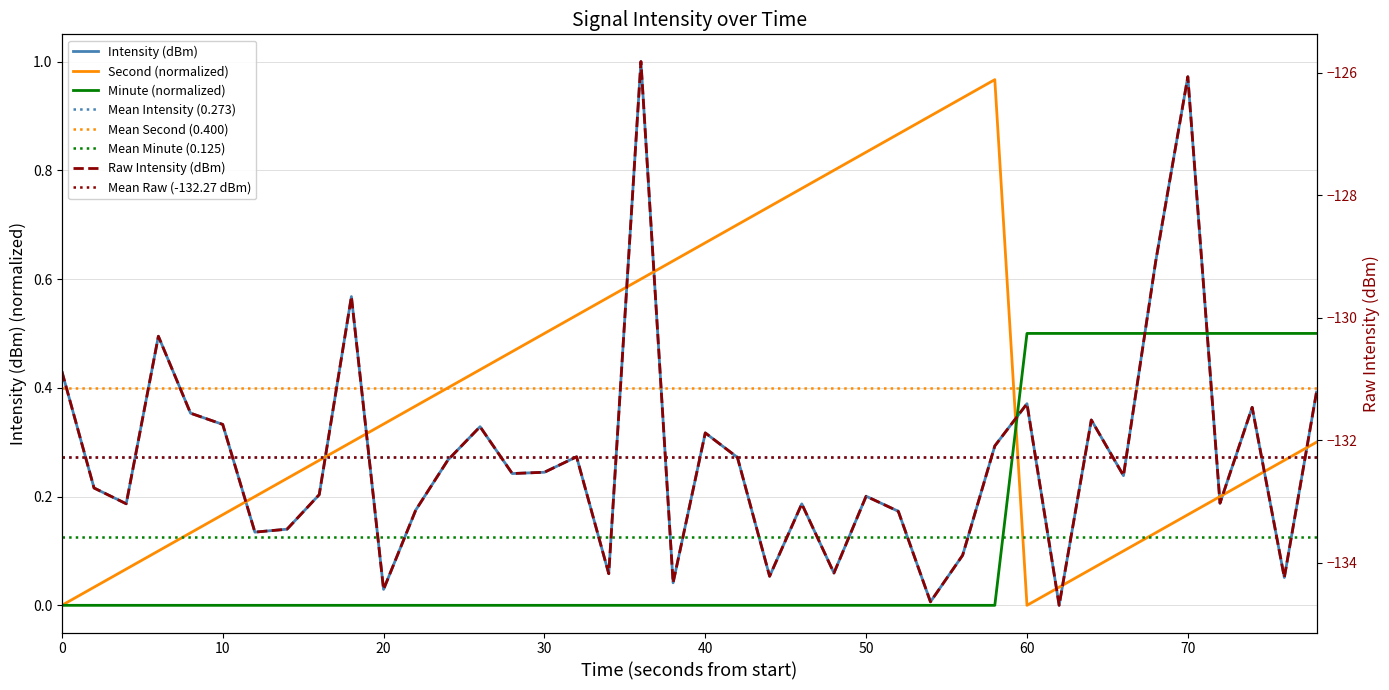

Between 0 and 40, which series saw the biggest shift?

second